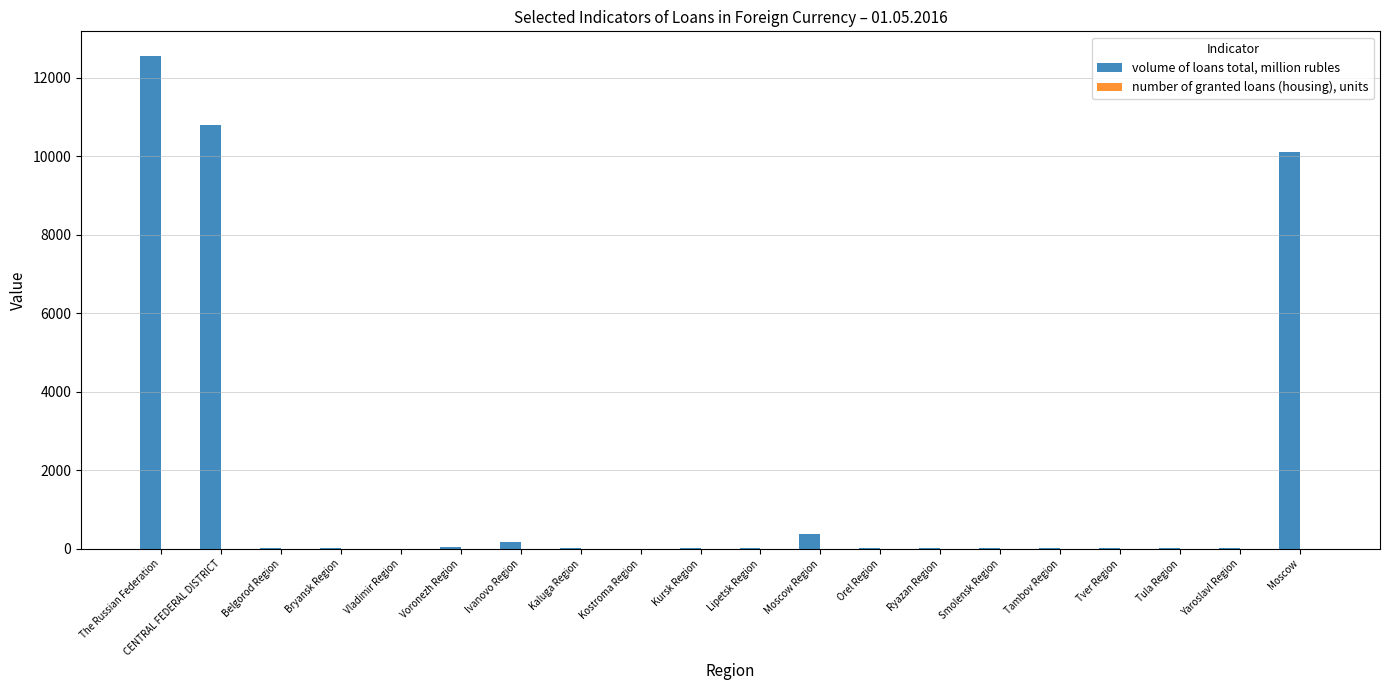

Which category has the highest value across all series?

The Russian Federation